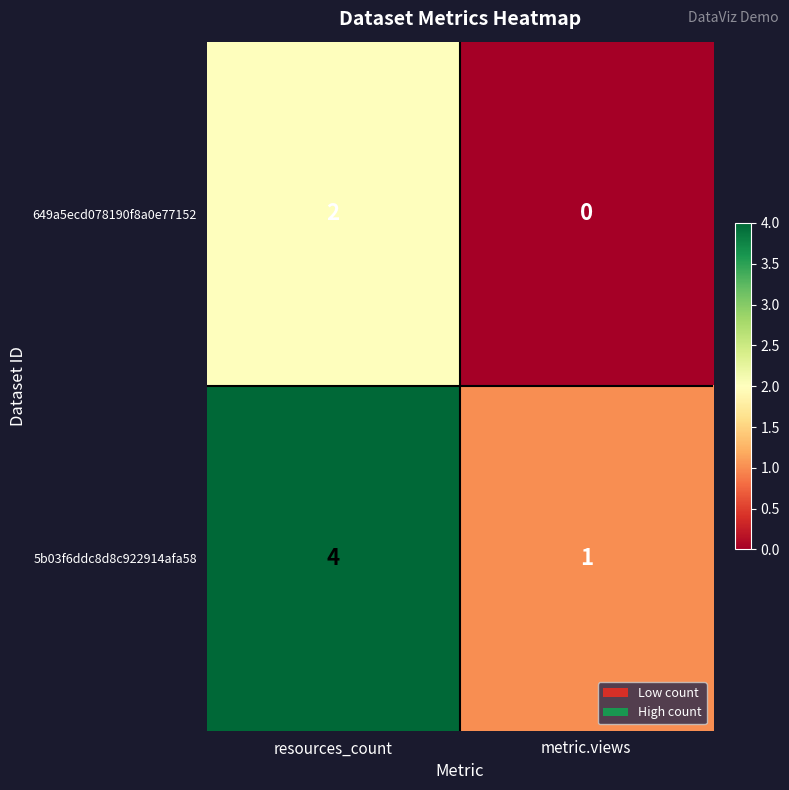

Is the value of 5b03f6ddc8d8c922914afa58 at resources_count greater than the value of 649a5ecd078190f8a0e77152 at metric.views?

Yes